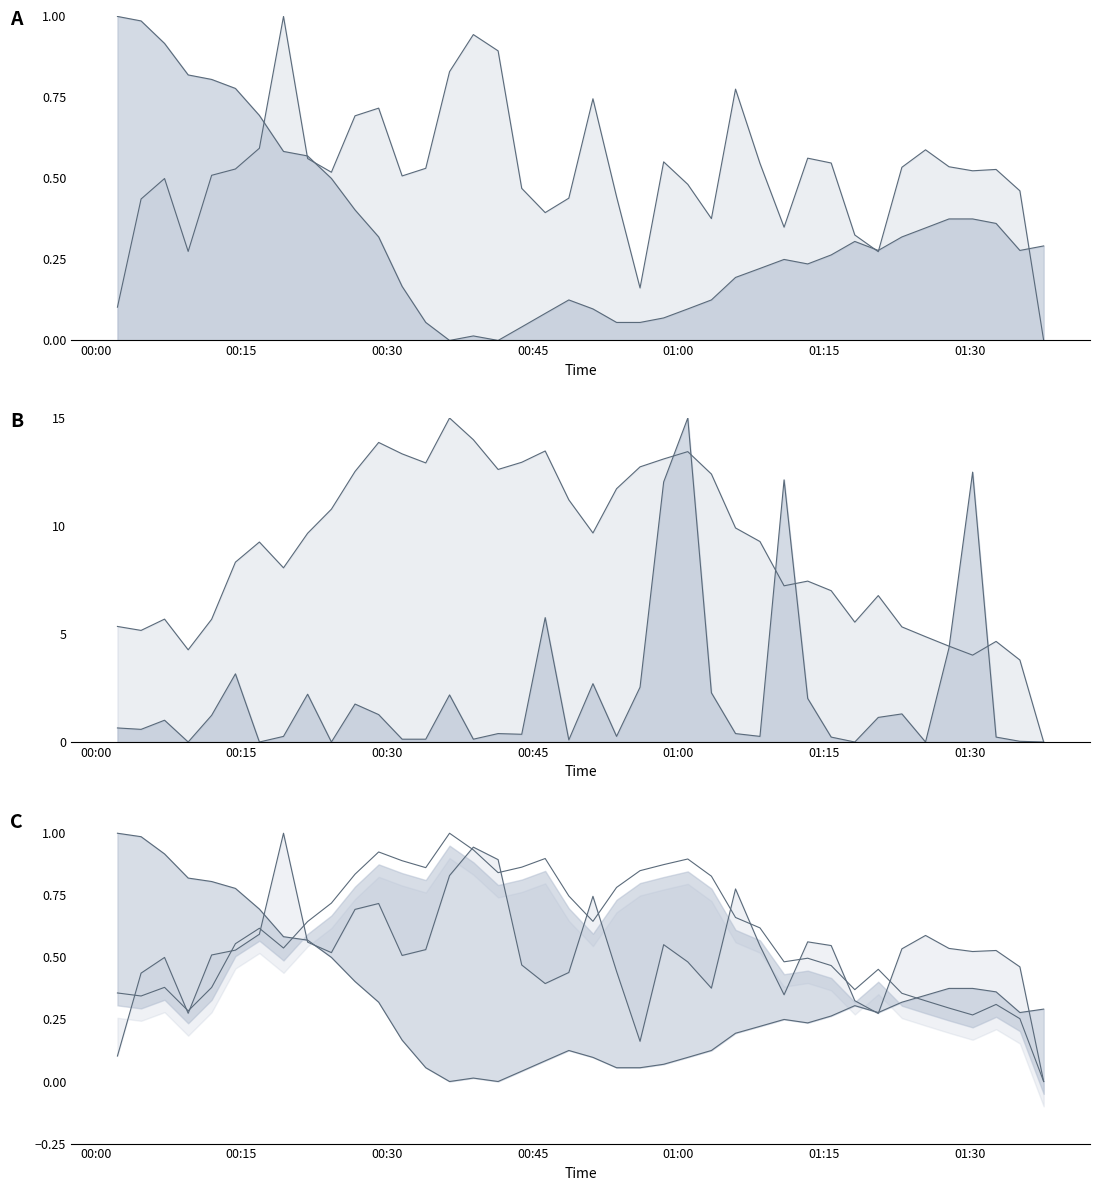

How many intersections are there between BME280_temperature and Max_cycle?

16